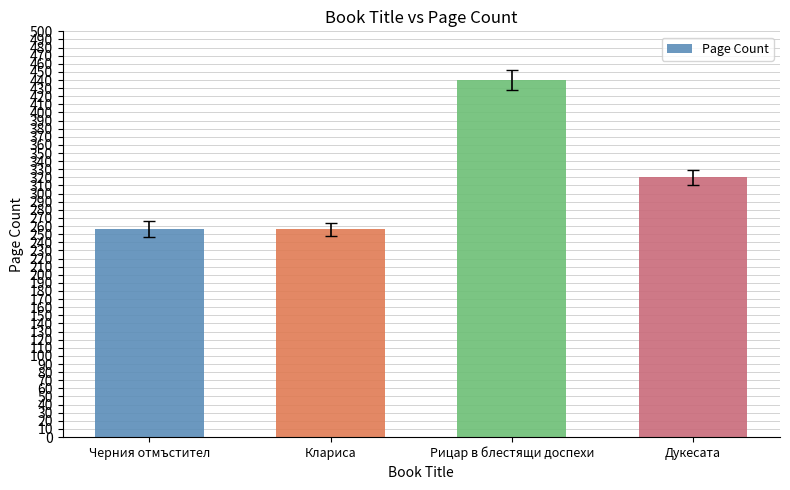

What is the sum of the values at Рицар в блестящи доспехи and Черния отмъстител?

696